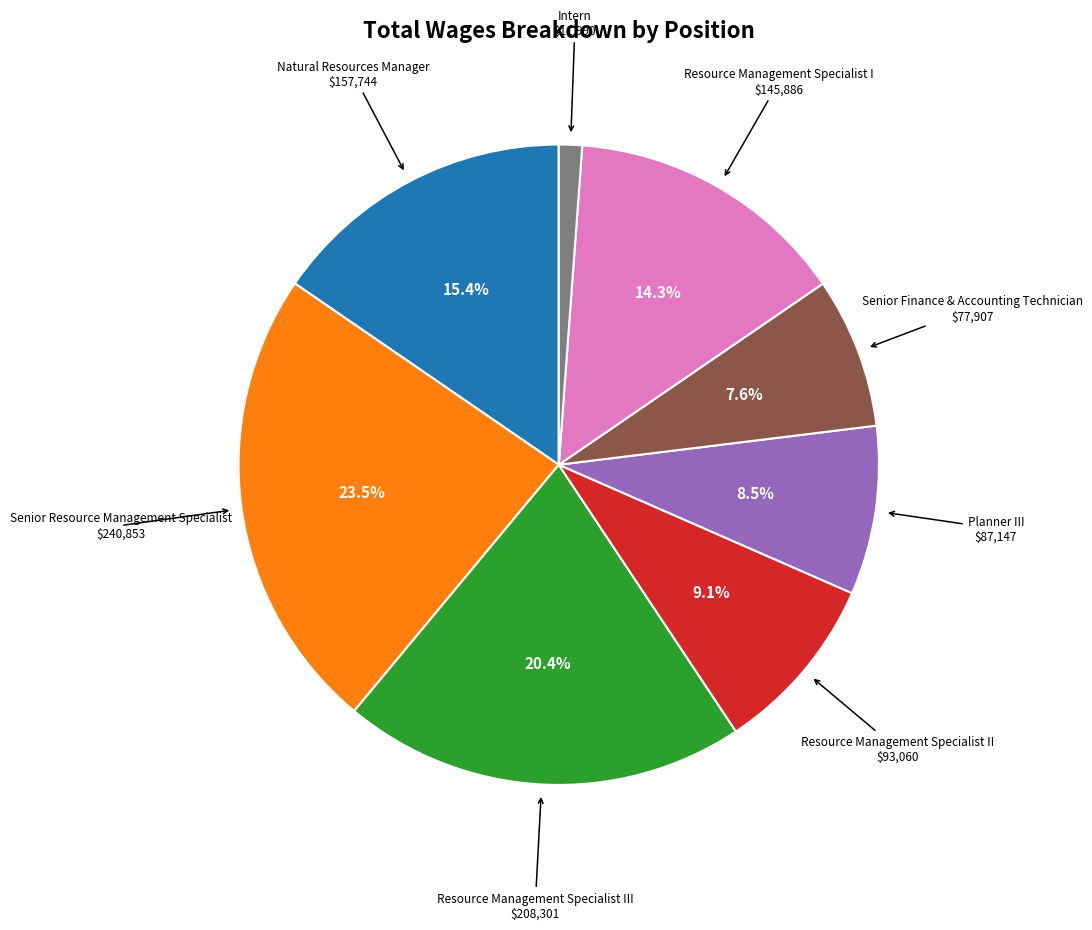

To the nearest percent, what is the average slice percentage?

12%